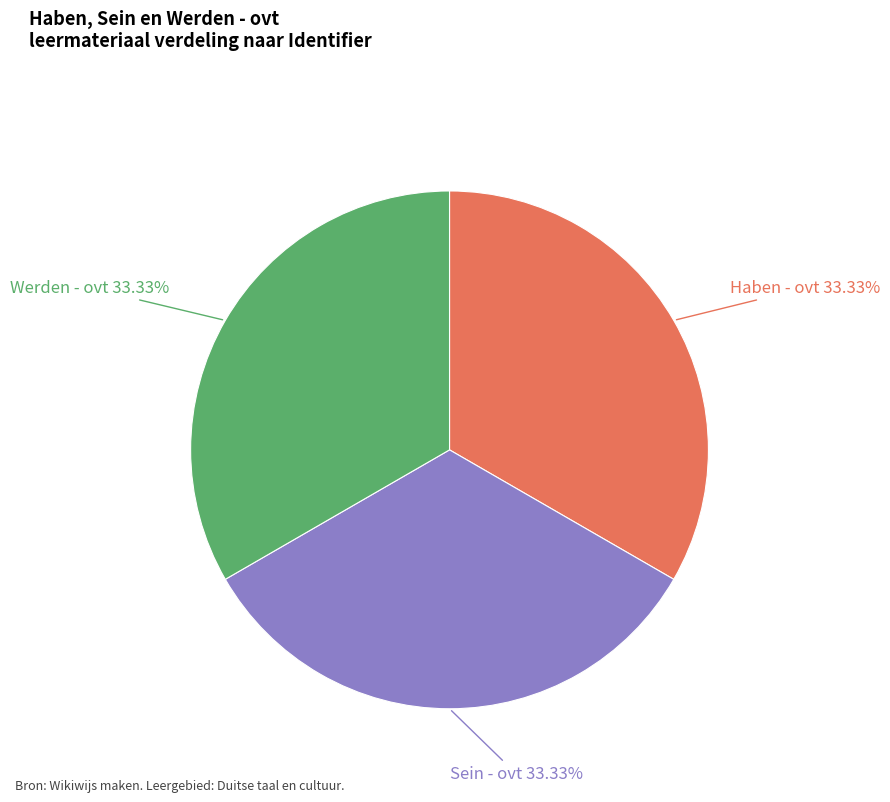

The Haben - ovt slice represents 33% of the pie. True or false?

True